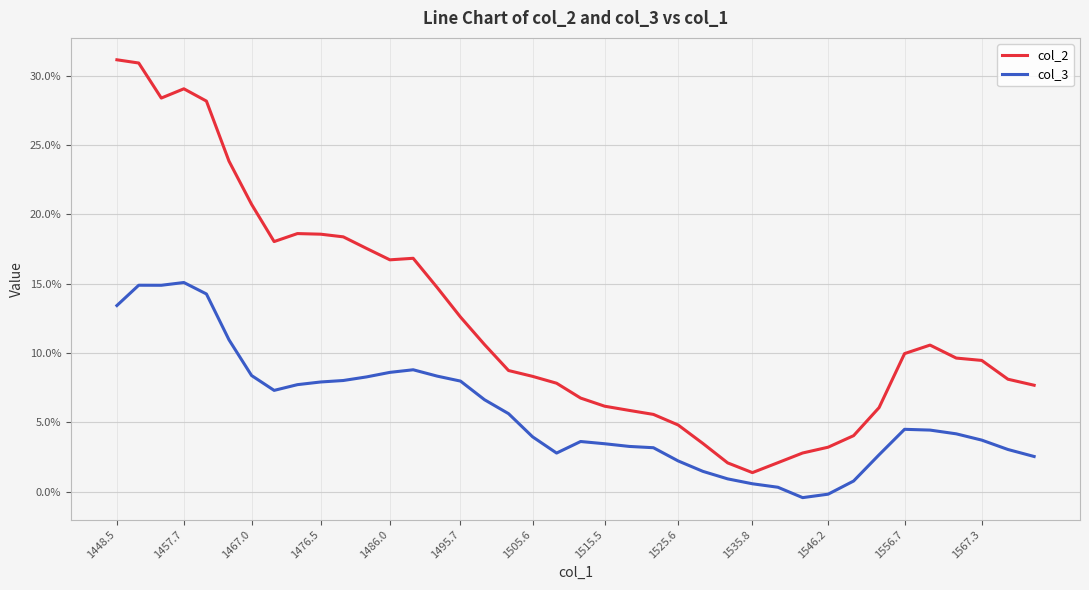

What is the sum of all col_2 values?

4.9